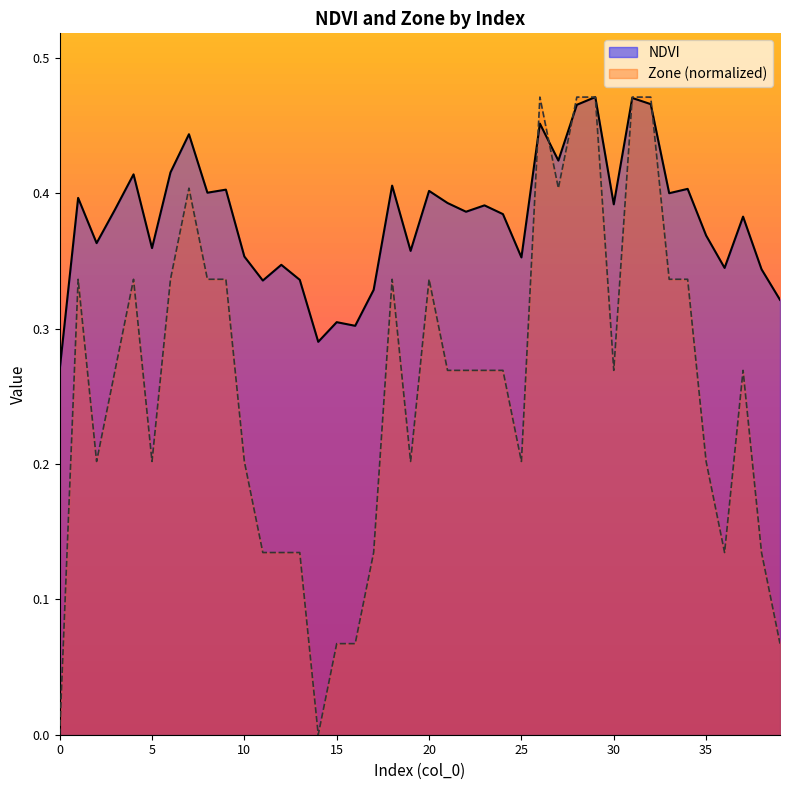

How many positive values does the Zone series have?

38